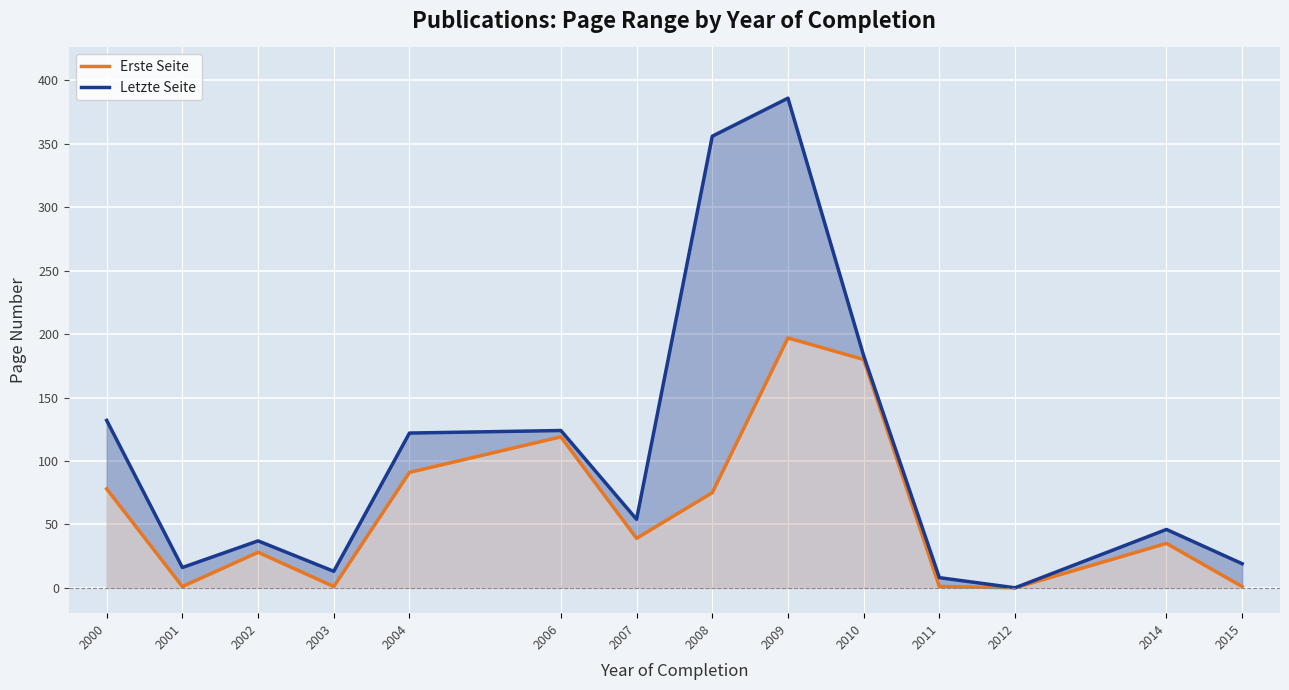

At which label is Letzte Seite closest to 193?

2010